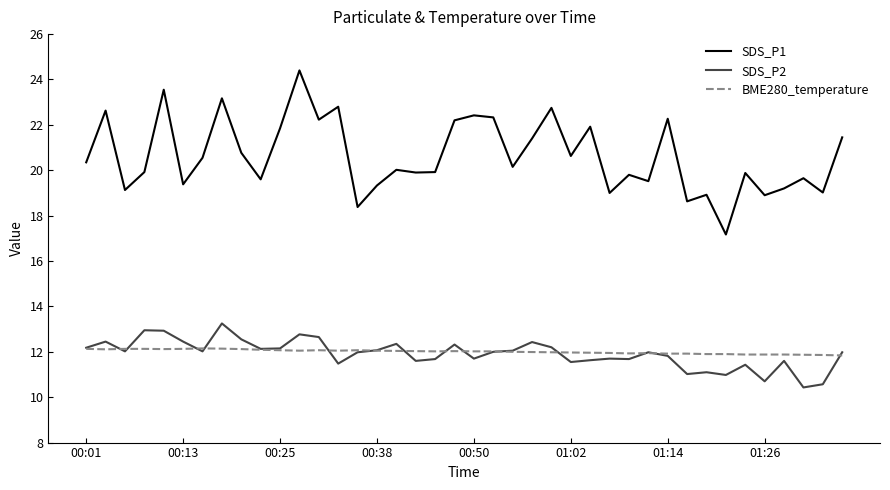

What is the highest value of the BME280_temperature series?

12.2